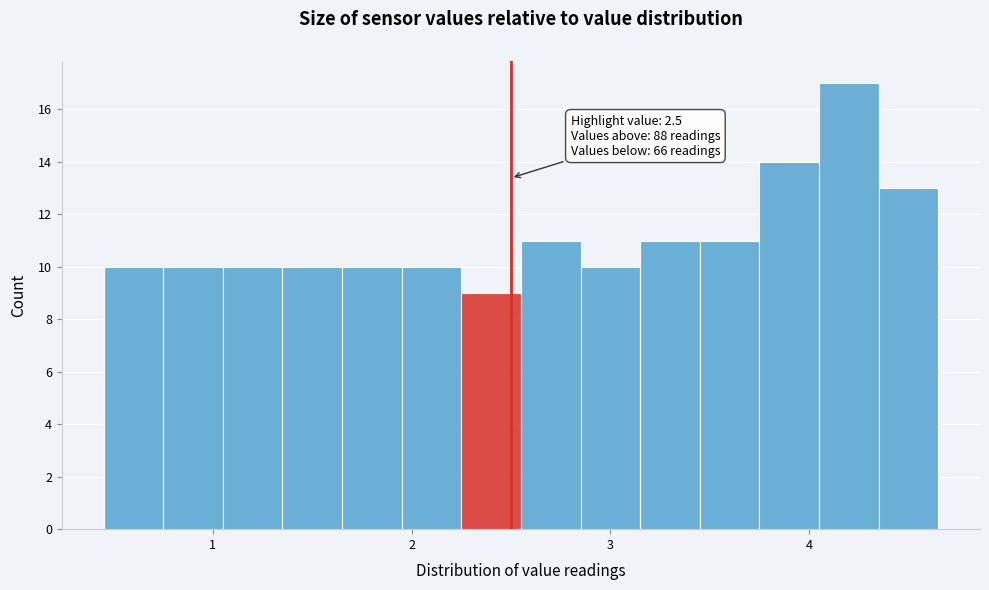

Around what value on the x-axis is the tallest bar? Give the approximate position of its centre, as read against the axis.

4.2